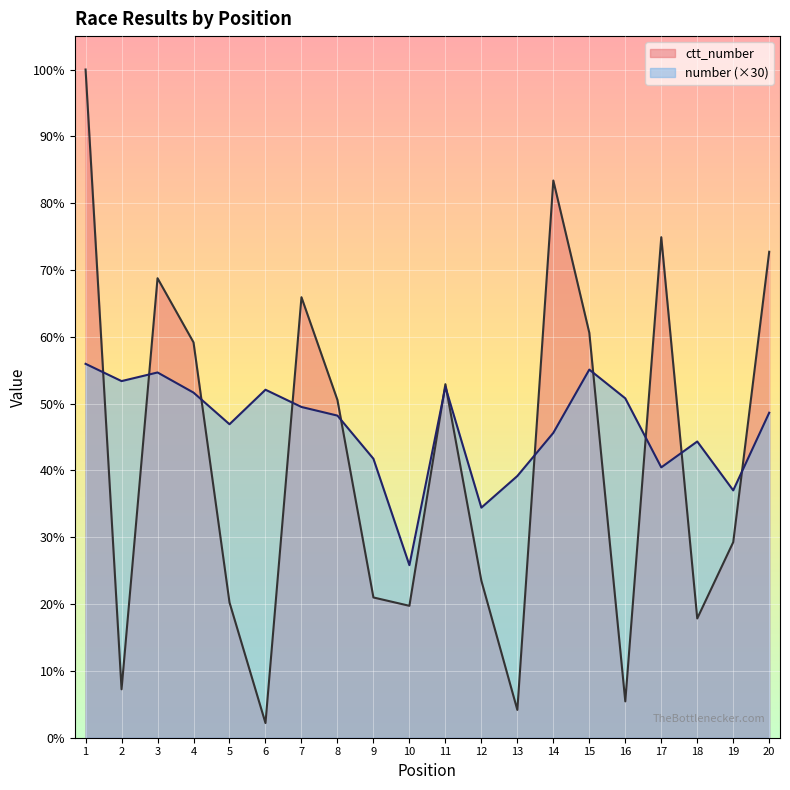

Reading right to left, what are all the values shown in this chart?

number: 3390	2580	3090	2820	3540	3840	3180	2730	2400	3660	1800	2910	3360	3450	3630	3270	3600	3810	3720	3900
ctt_number: 5069	2040	1244	5221	379	4224	5812	290	1638	3688	1376	1463	3523	4595	153	1411	4124	4793	505	6970